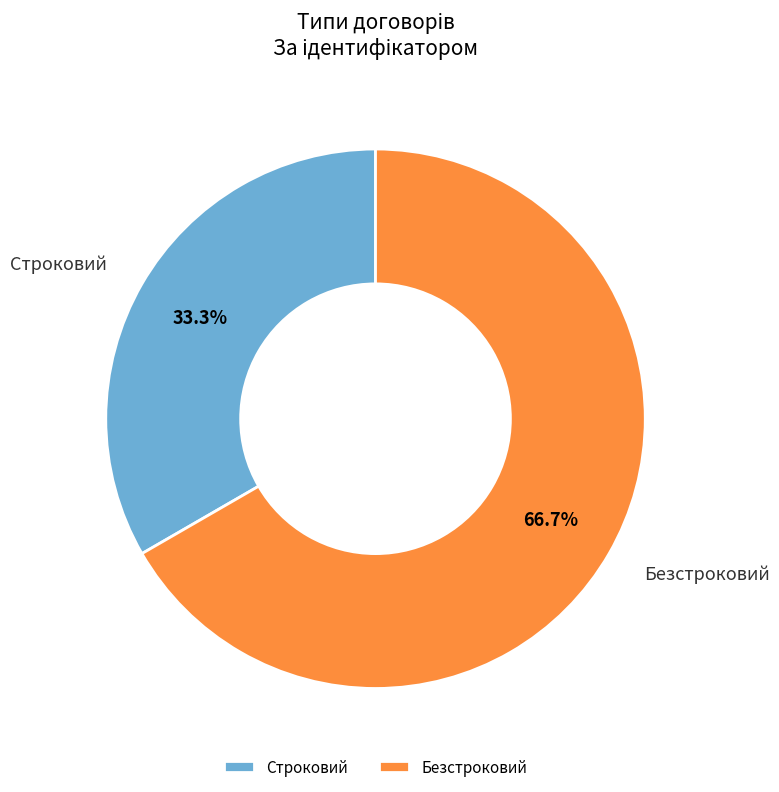

The Безстроковий slice represents 52% of the pie. True or false?

False